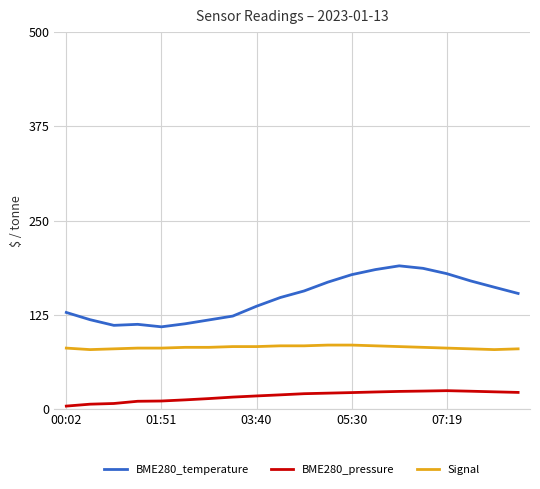

Does the chart have visible grid lines?

Yes